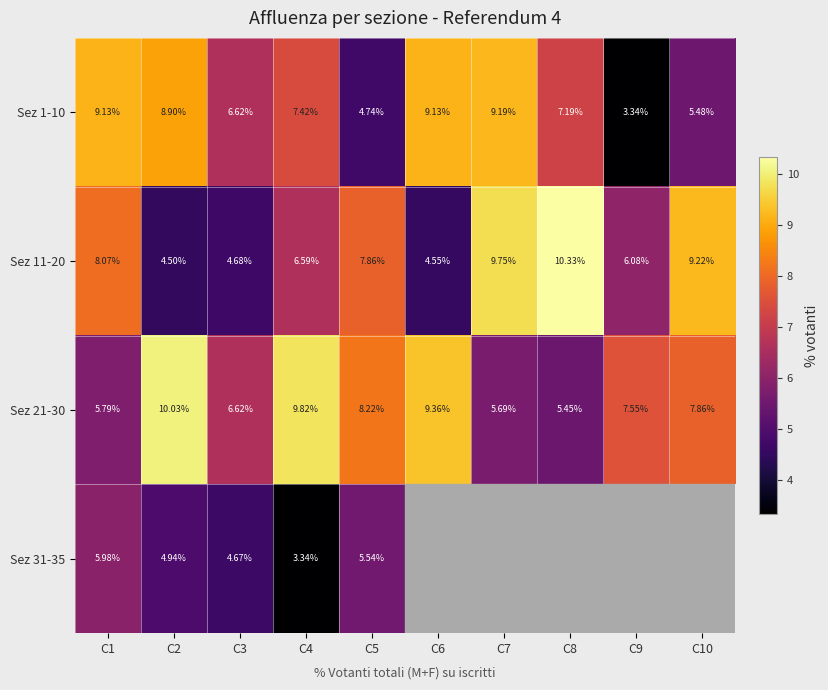

What is the approximate value of Sez 21-30 at C2?

10.0